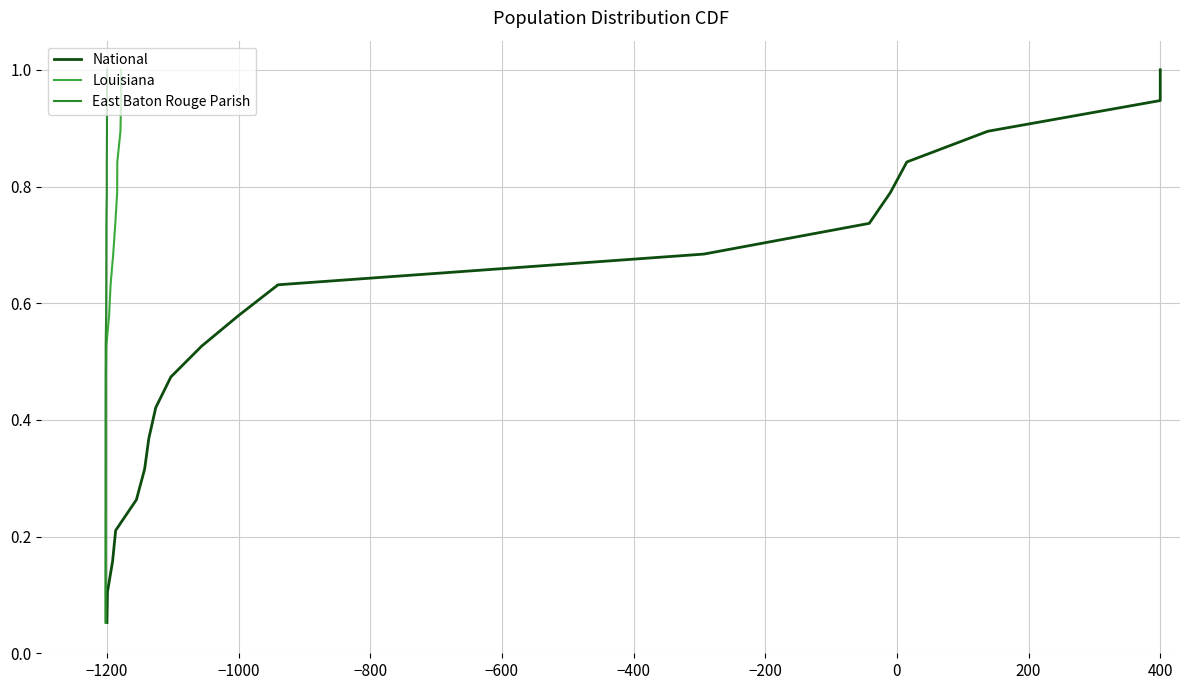

True or false: East Baton Rouge Parish and National cross at least once.

False